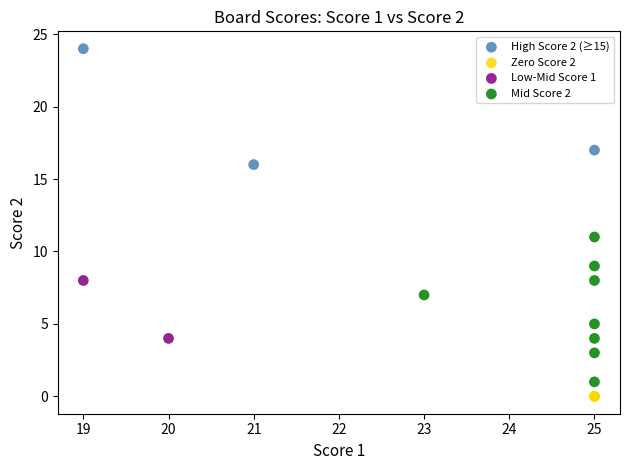

Which series reaches the maximum Y coordinate?

High Score 2 (≥15)